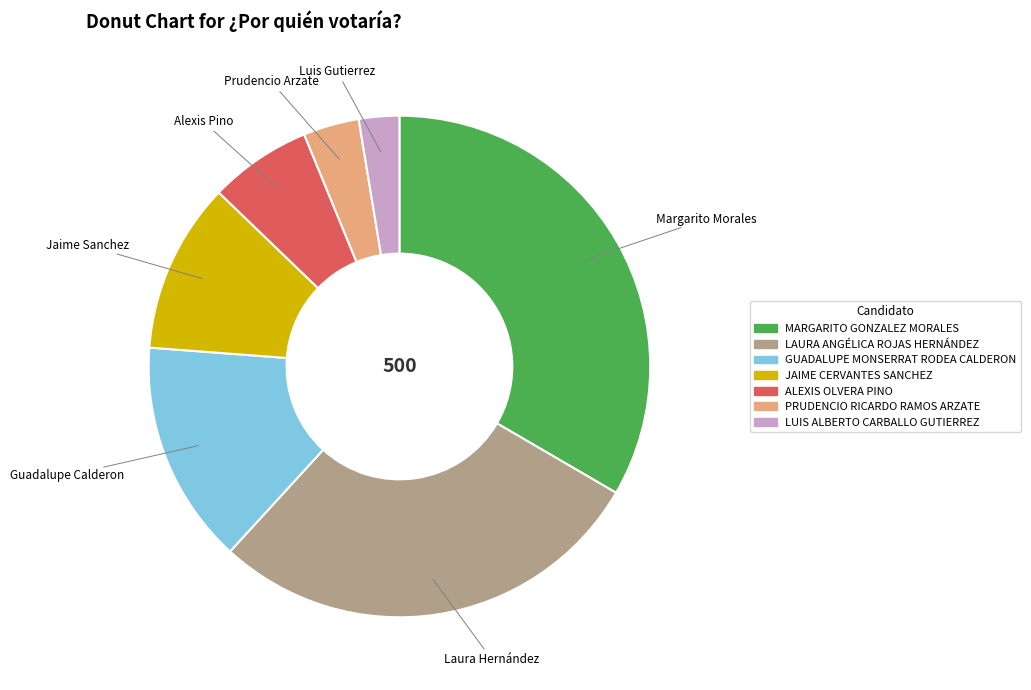

What is the largest slice in the pie chart?

MARGARITO GONZALEZ MORALES